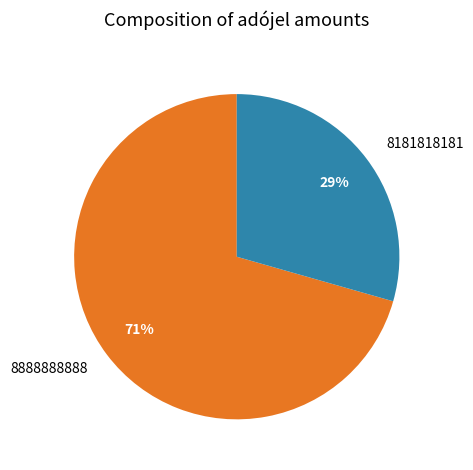

Count the number of slices in the pie.

2